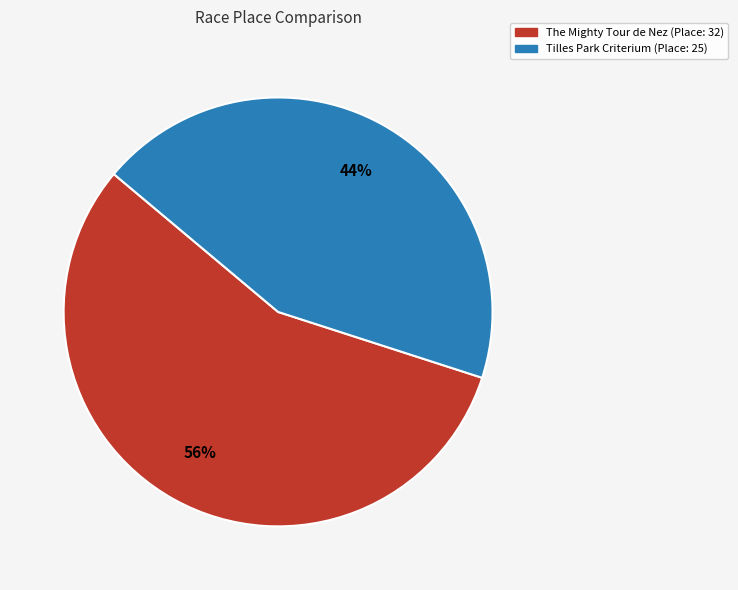

Which slice is the largest?

The Mighty Tour de Nez